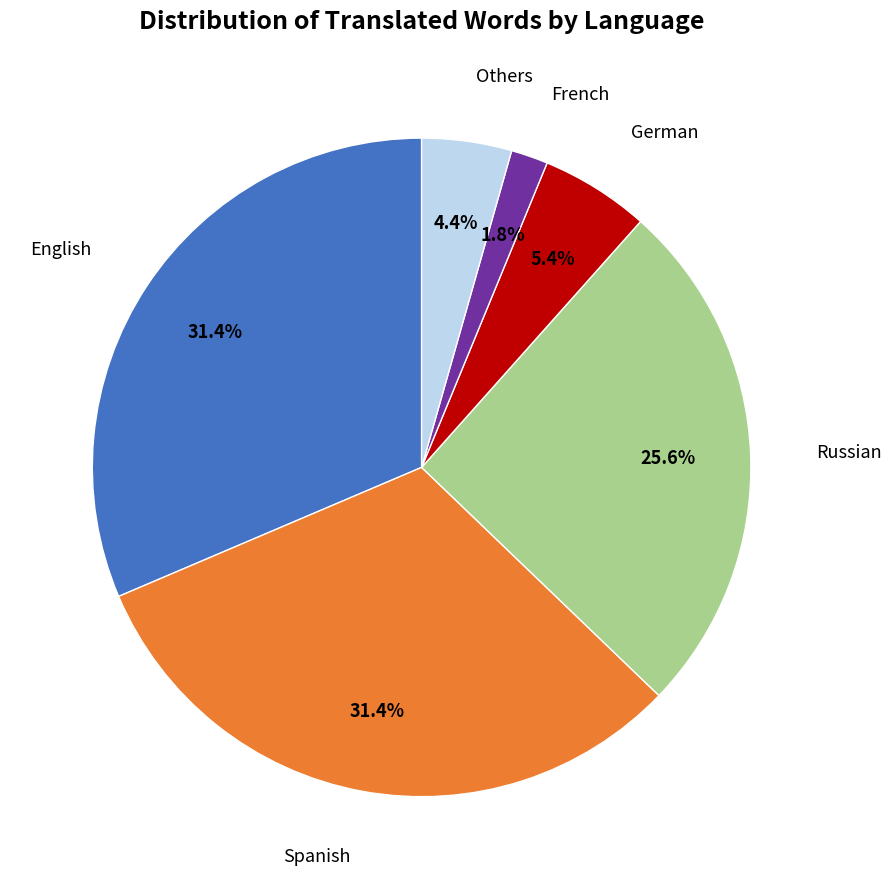

Which slice is the smallest?

French